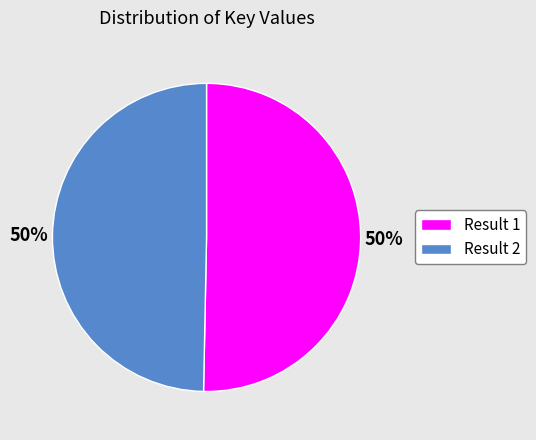

Is it true that Result 1 is 50% of the pie?

True